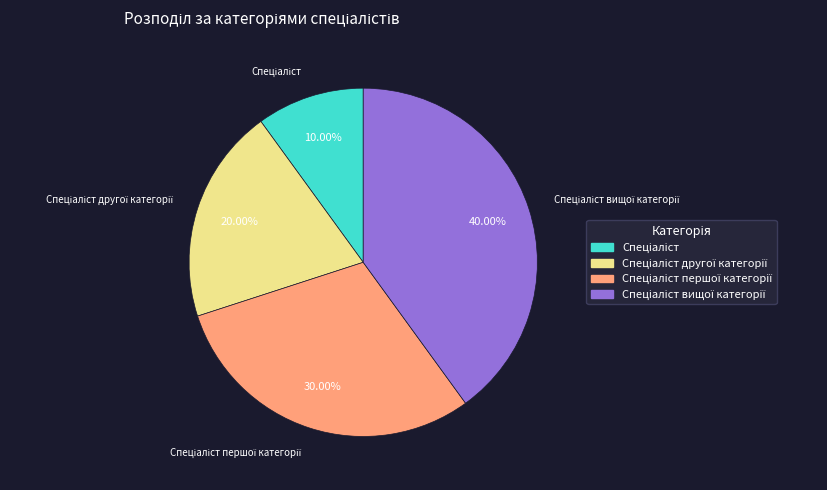

Is there any slice that represents more than half of the pie?

No